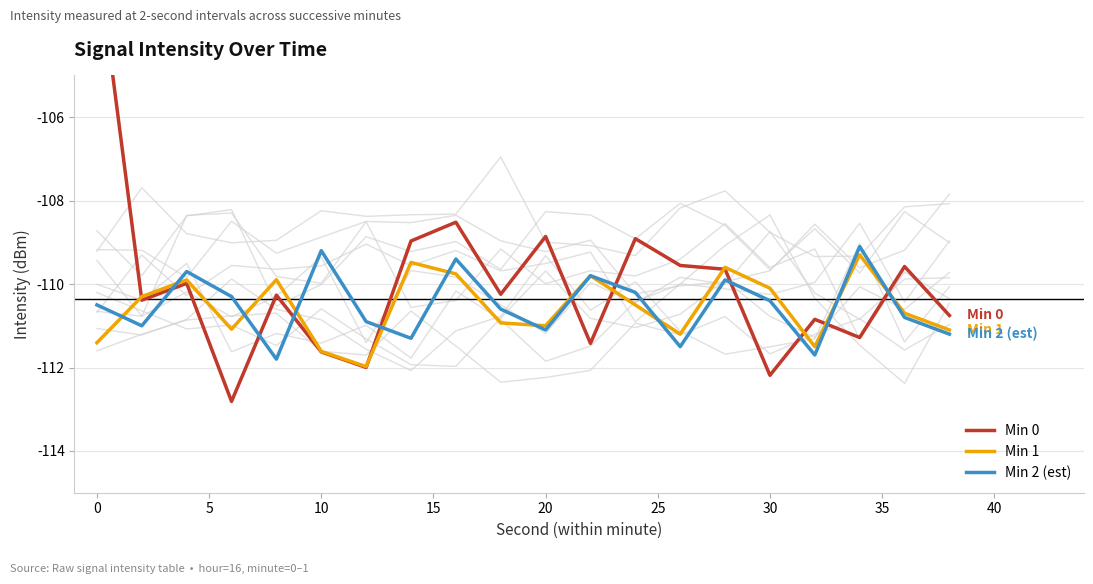

The Min 1 series shows -110.1 at 30. True or false?

True